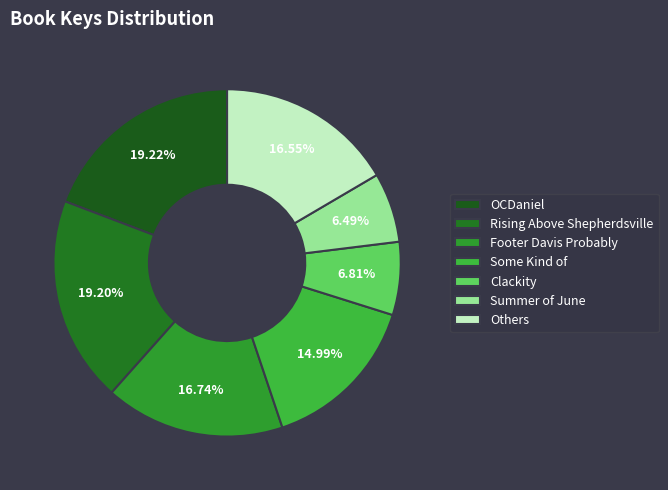

Is it true that Clackity is 7% of the pie?

True